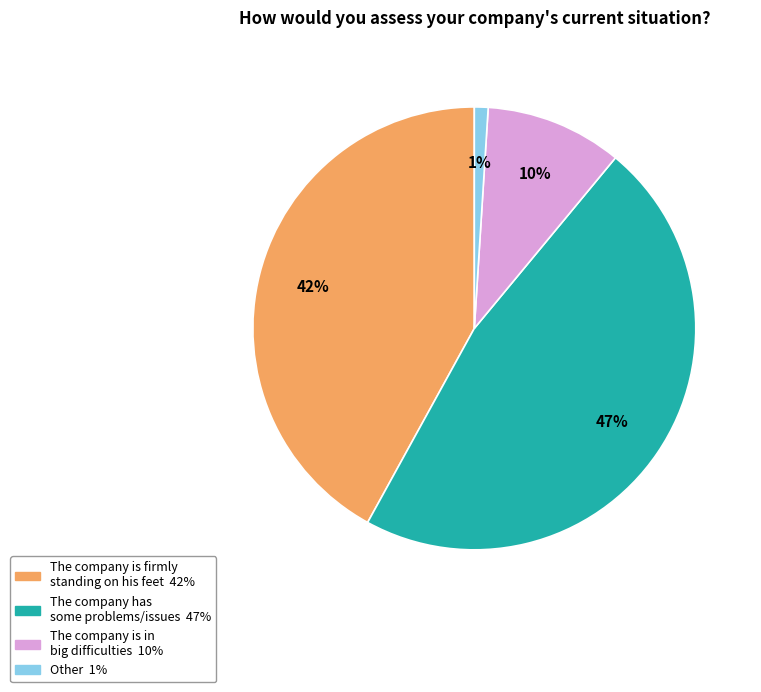

Is it true that The company has some problems/issues 47% is 47% of the pie?

True